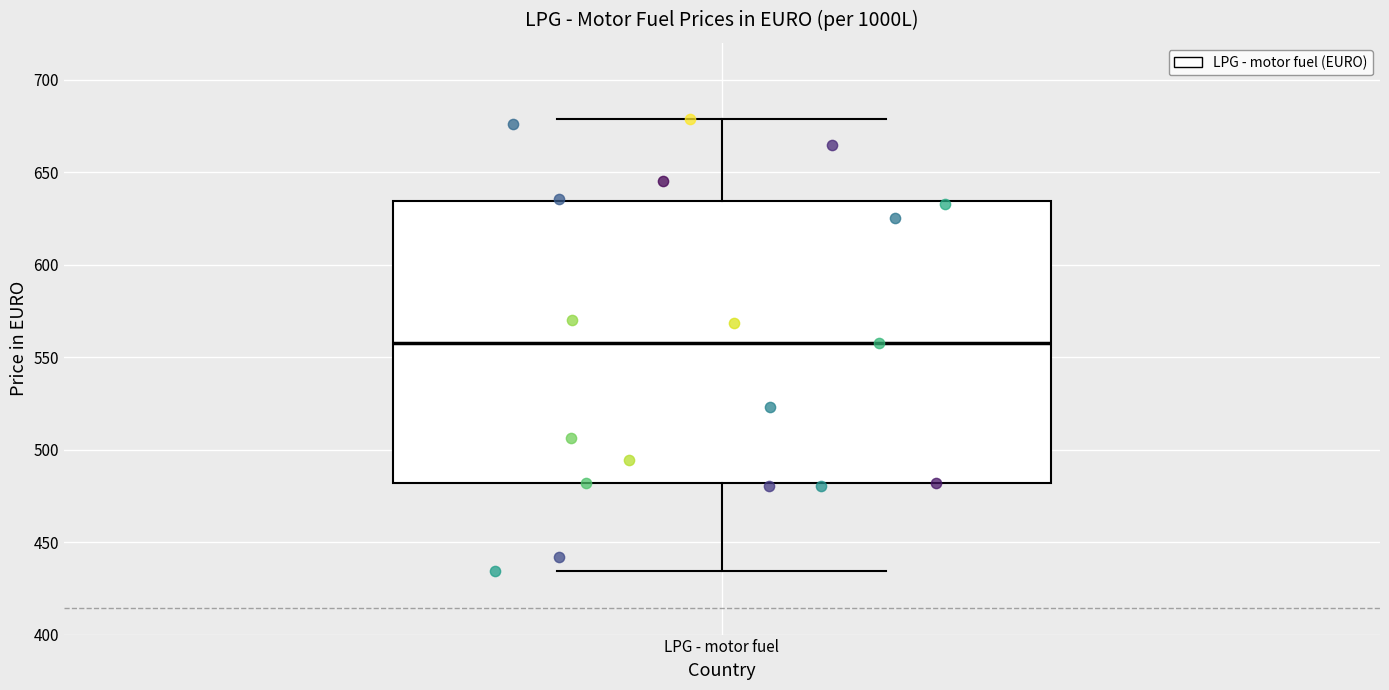

Where is the upper edge of the box for LPG - motor fuel on the y-axis? The values are not printed on the chart, so give them approximately, as read against the axis.

635